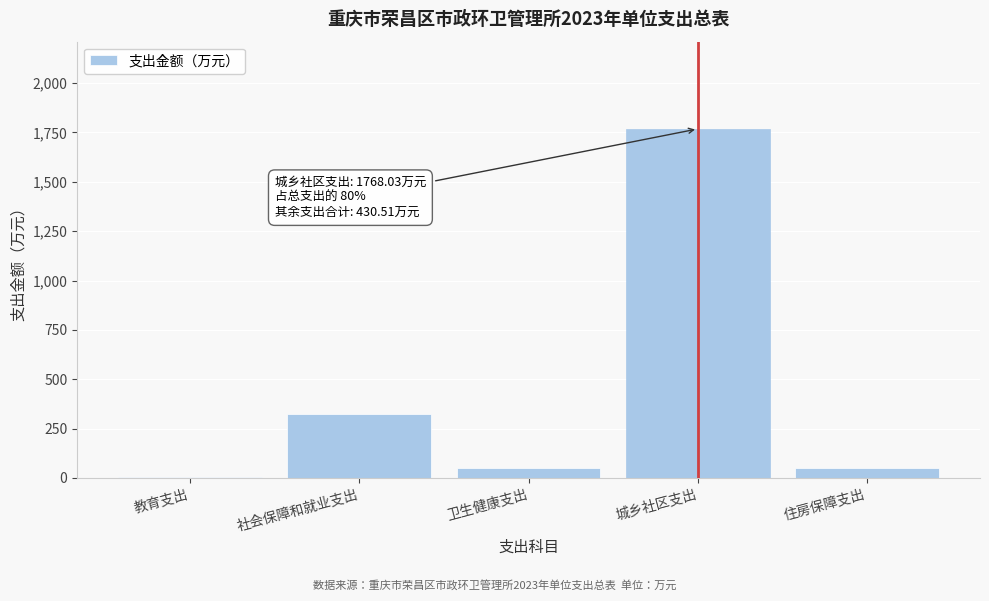

The value at 城乡社区支出 is 1768.0. True or false?

True